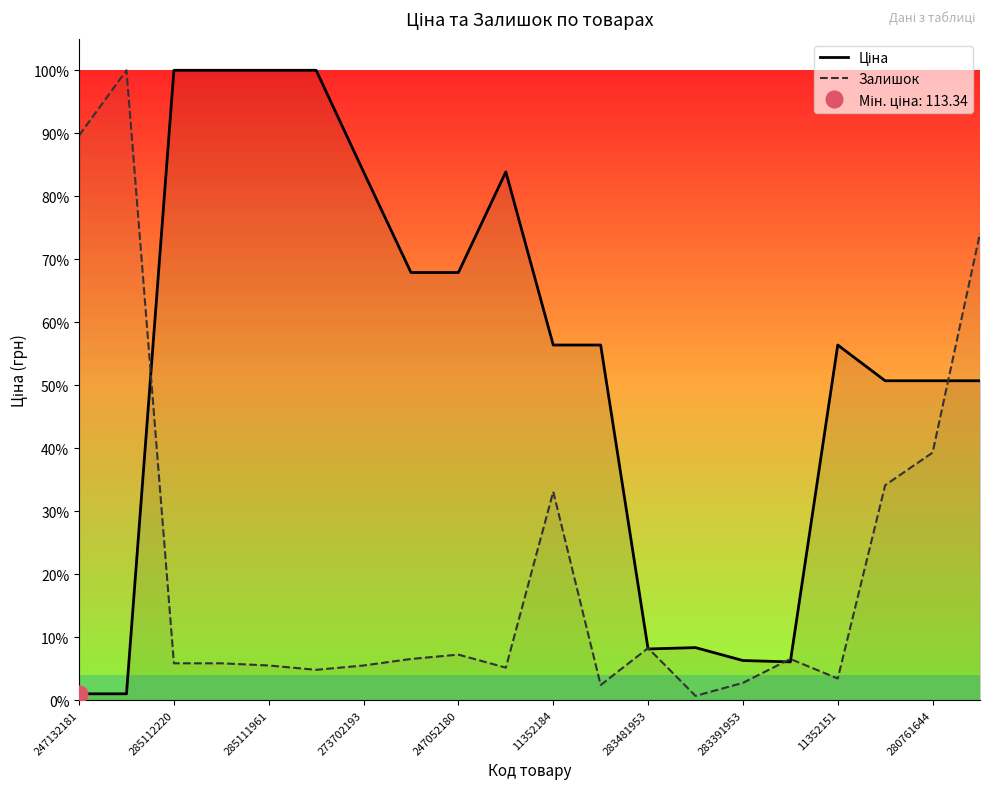

At which category does Ціна reach its first local valley?

283481953